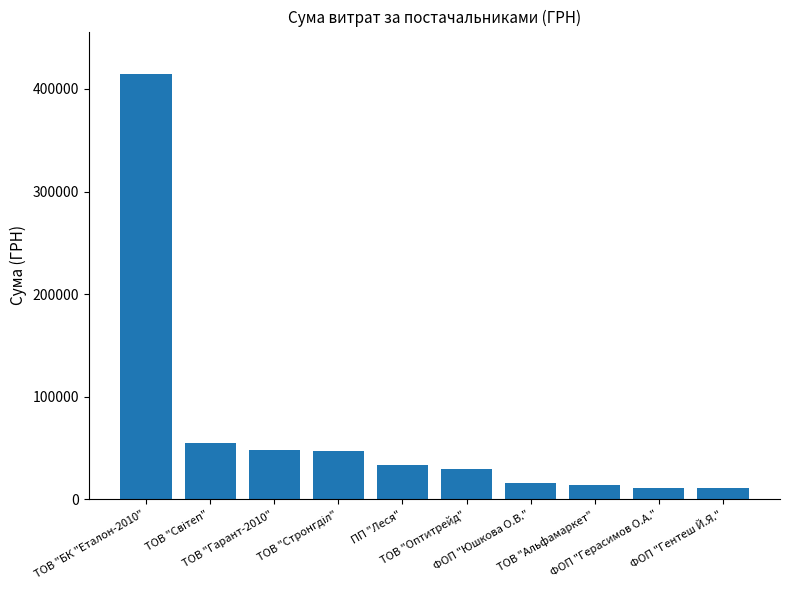

What is the difference between the second highest and second lowest values?

43132.0